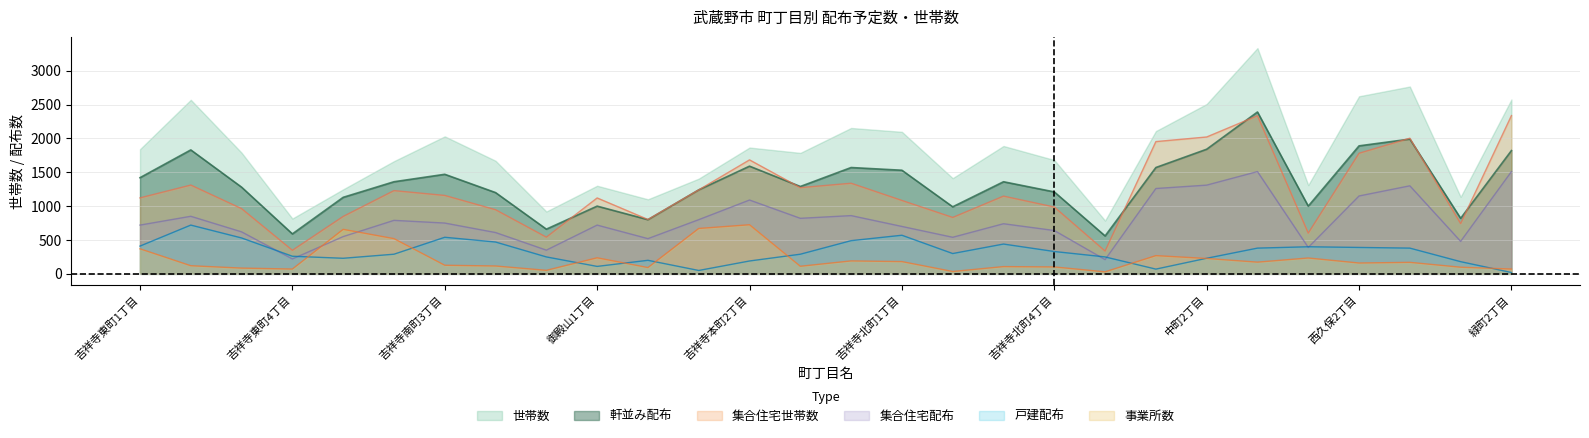

True or false: 世帯数 and 集合住宅世帯数 cross at least once.

False